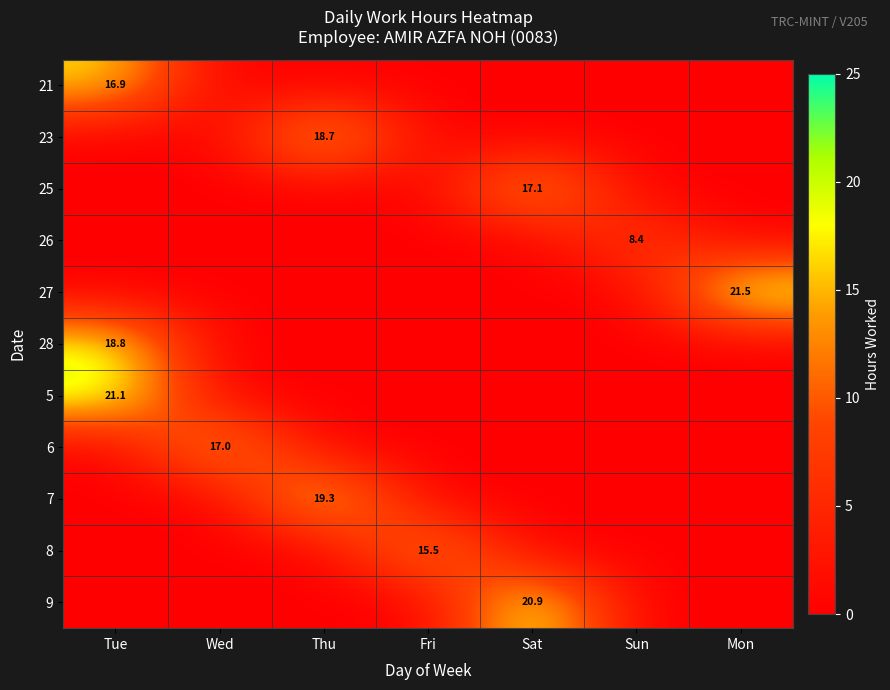

True or false: 28 has a value of 0.0 at Wed.

True